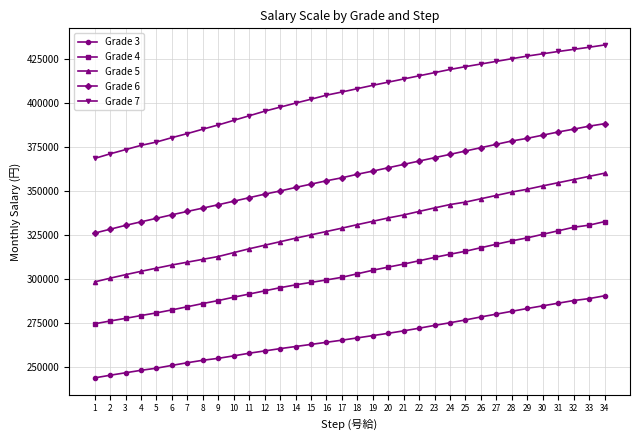

What are all the series names shown in the legend?

Grade 3, Grade 4, Grade 5, Grade 6, Grade 7